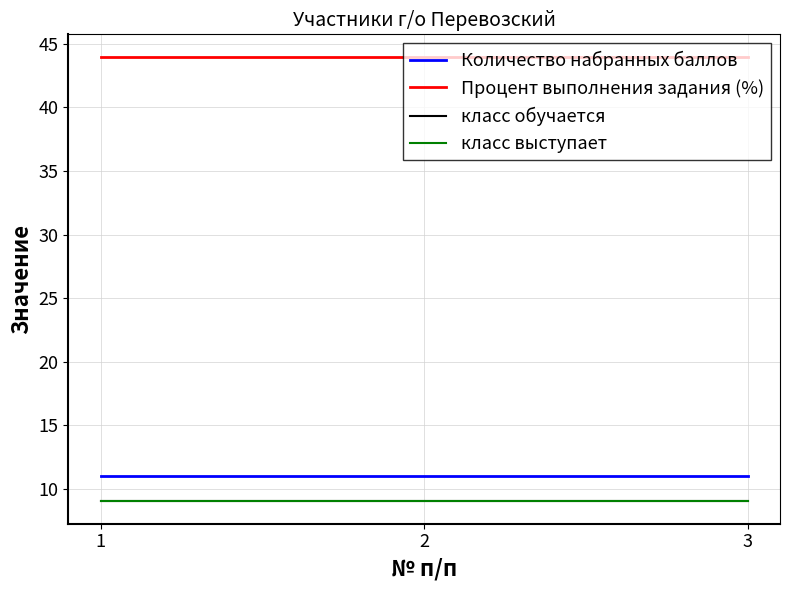

Reading left to right, what are all the values shown in this chart?

Количество набранных баллов: 1=11	2=11	3=11
Процент выполнения задания (%): 1=44	2=44	3=44
класс обучается: 1=9	2=9	3=9
класс выступает: 1=9	2=9	3=9